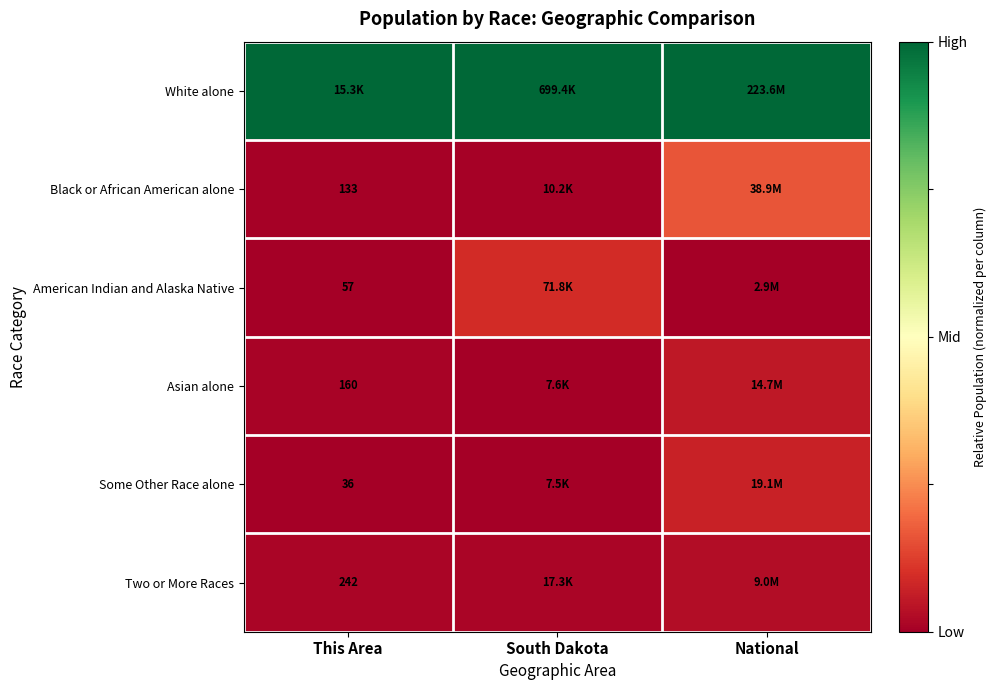

Is it true that Two or More Races equals 0.0 at South Dakota?

False